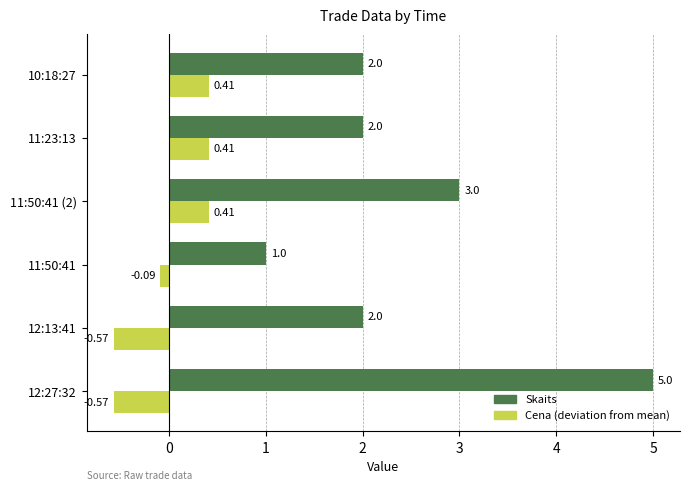

How many data points in Skaits are less than 2?

1